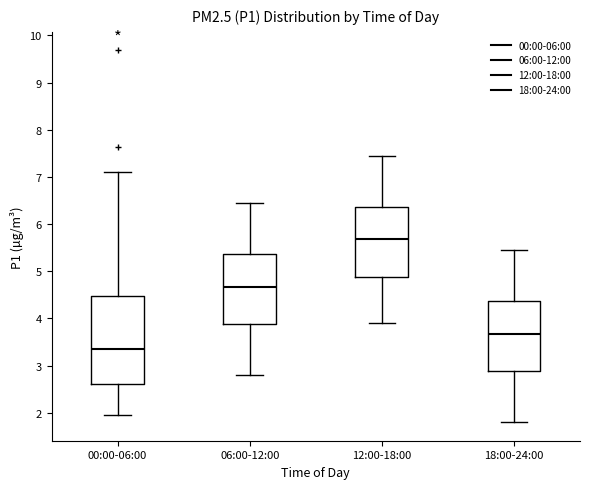

Which box has the lowest median line?

00:00-06:00